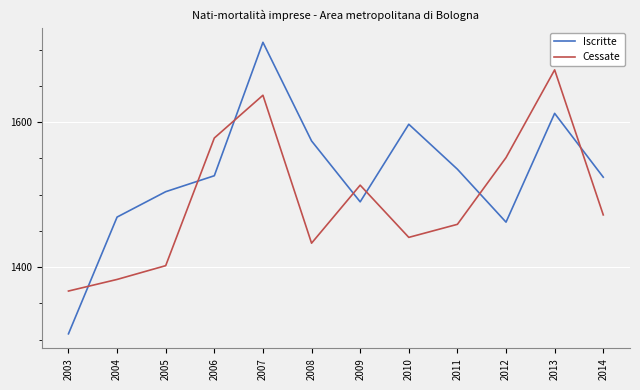

What is the total value across all series at 2006?

3104